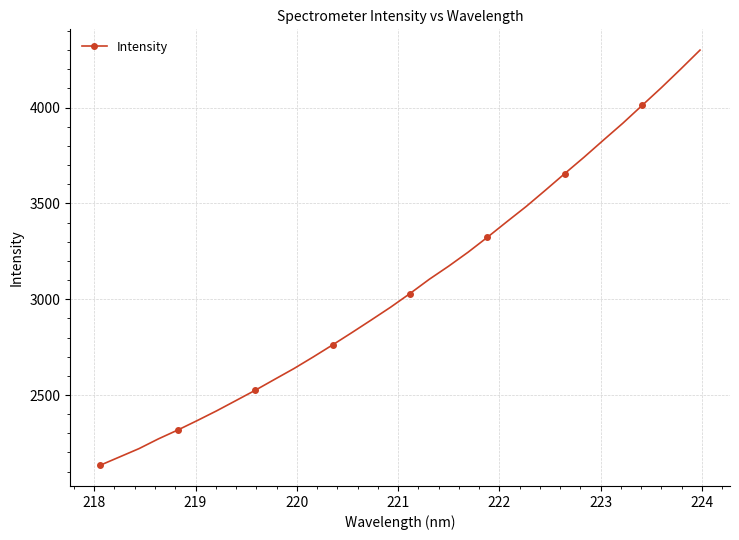

True or false: there are more than 2 points higher than both neighbors.

False